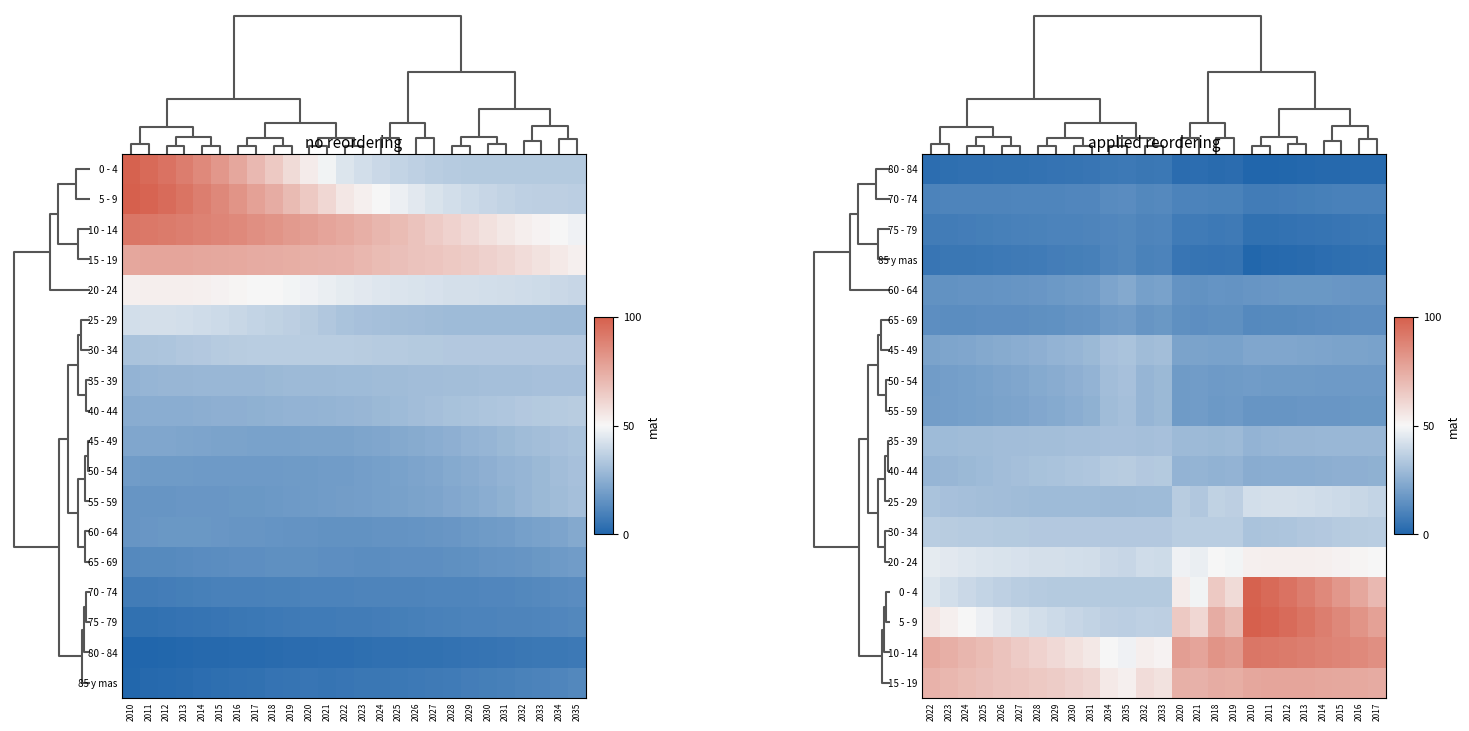

What is the total value across all series at 2035?

520.7